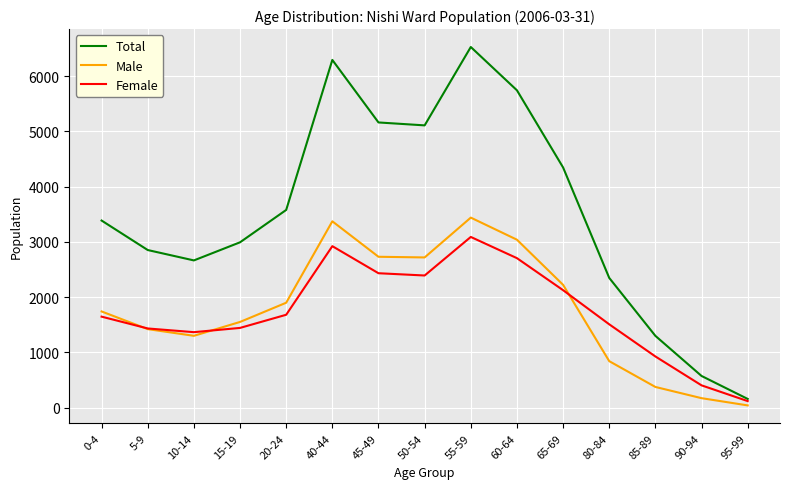

At which category is the sum across all series the highest?

55-59